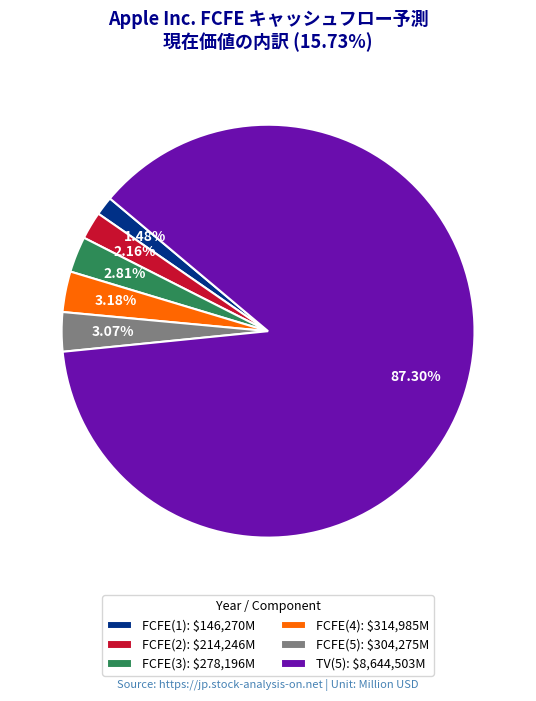

Which slice represents more than half of the pie?

TV(5)